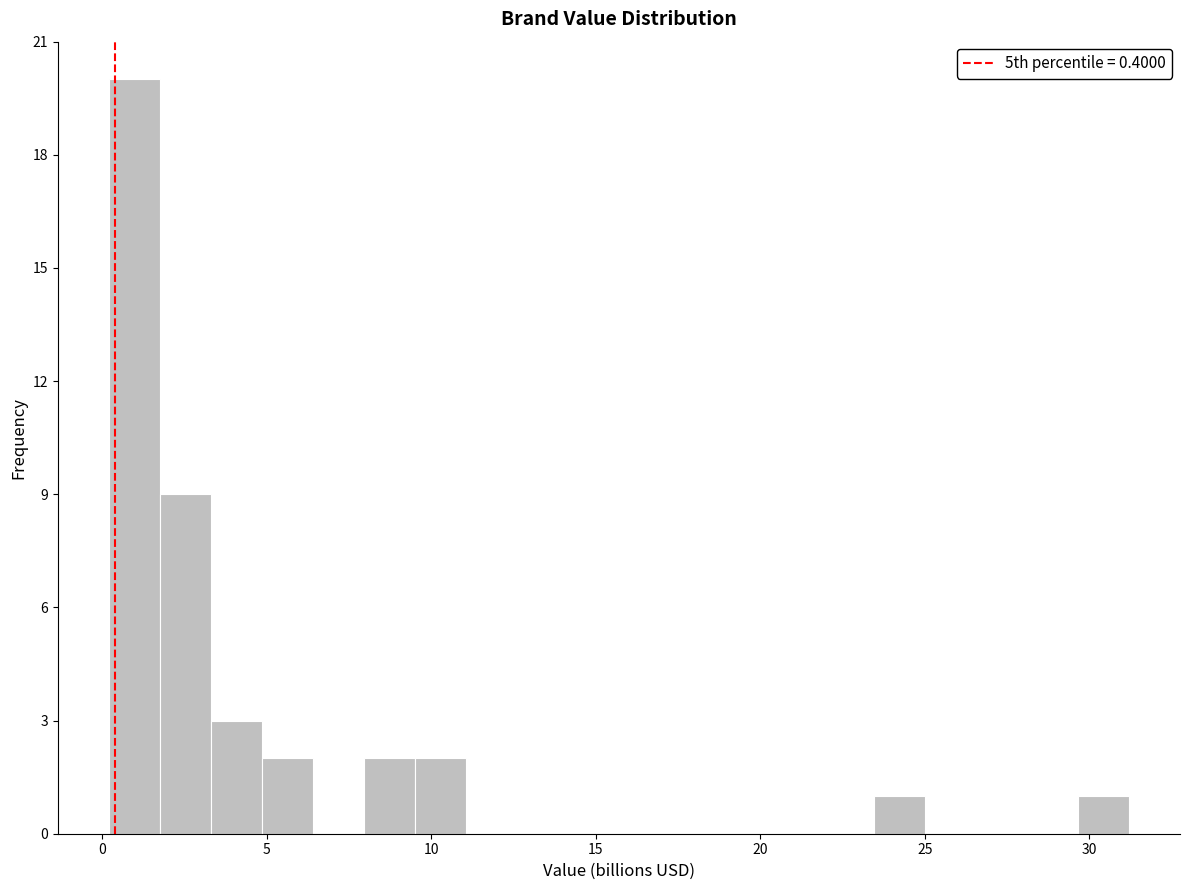

Read against the x-axis, roughly where is the centre of the tallest bar?

1.0